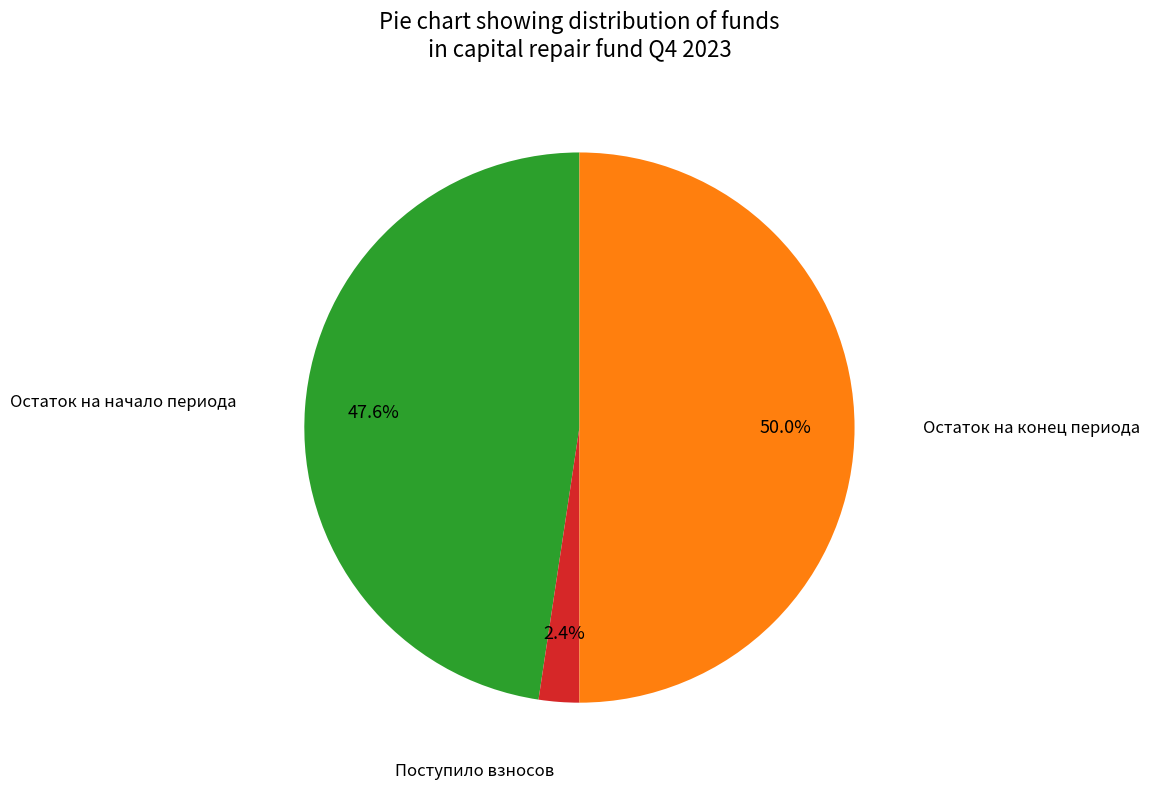

How many segments does this pie chart have?

3